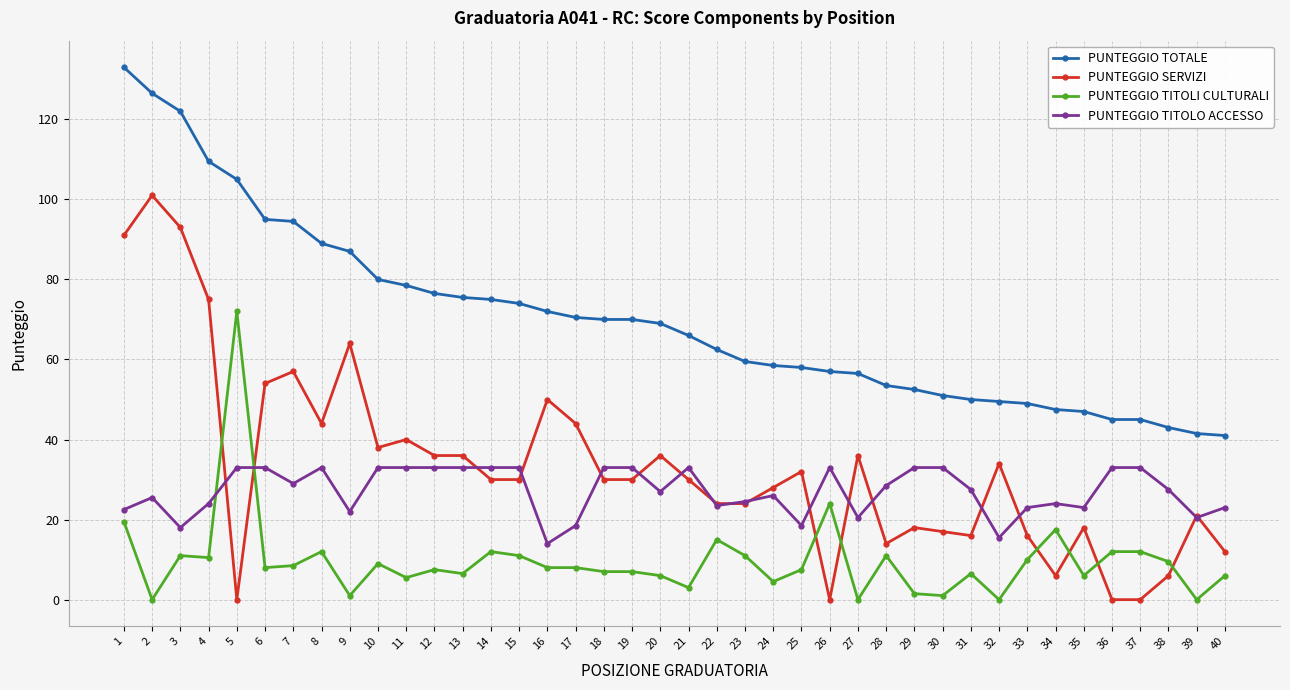

Where does the PUNTEGGIO TITOLI CULTURALI series first go above 8?

1